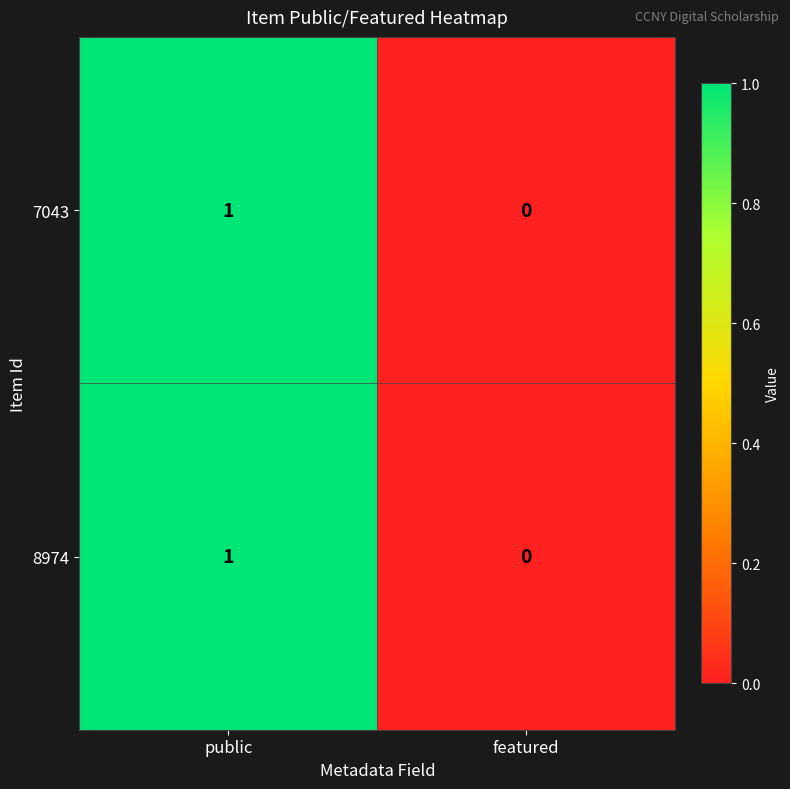

The 8974 series shows 2 at public. True or false?

False